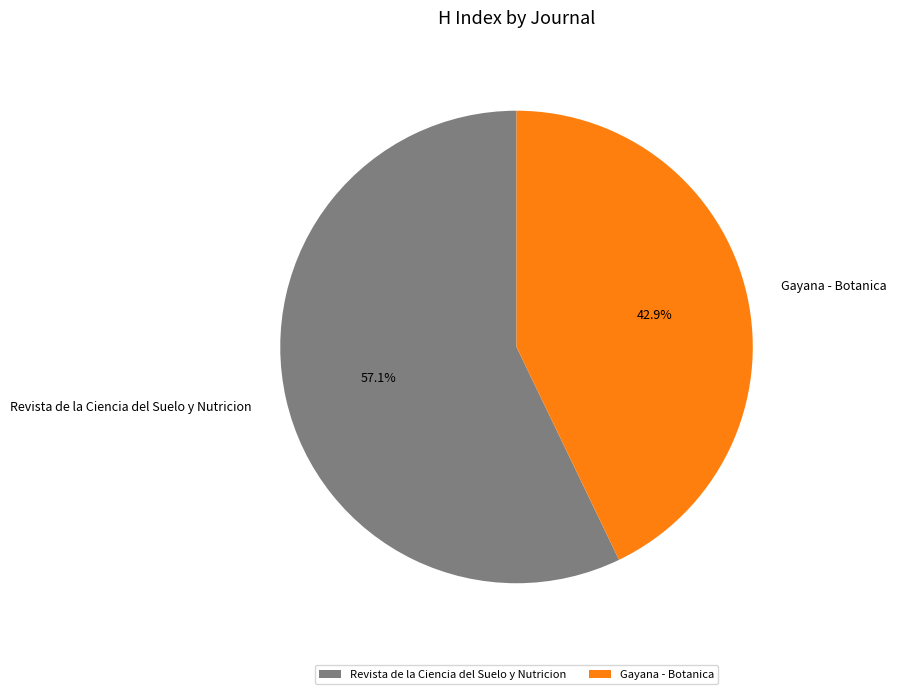

To the nearest percent, what is the difference between the Revista de la Ciencia del Suelo y Nutricion and Gayana - Botanica slice percentages?

14%